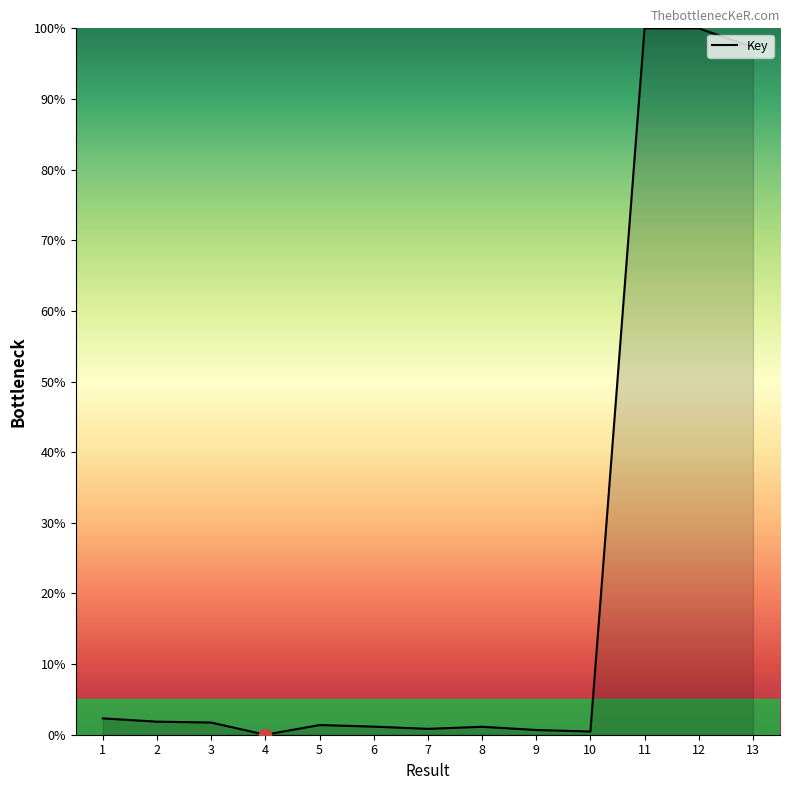

What is the change in value from 9 to 12?

+99.3